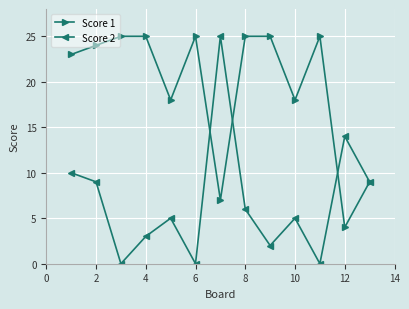

True or false: Score 1 has more than 1 points higher than both neighbors.

True